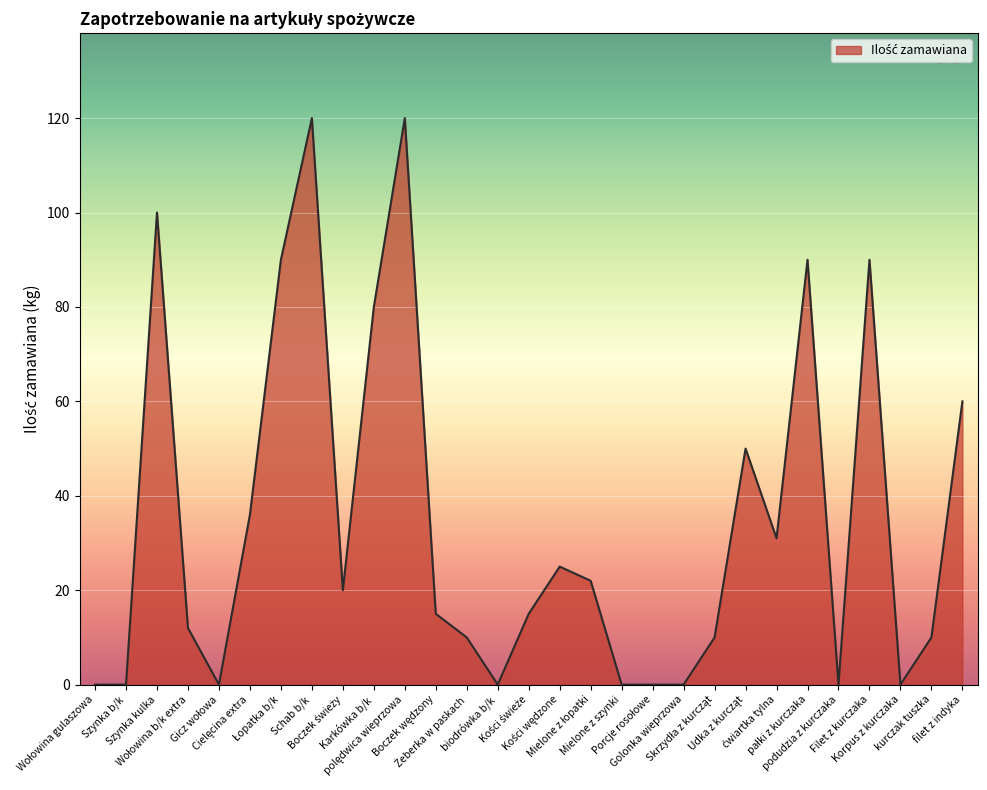

What is the maximum value shown in the chart?

120